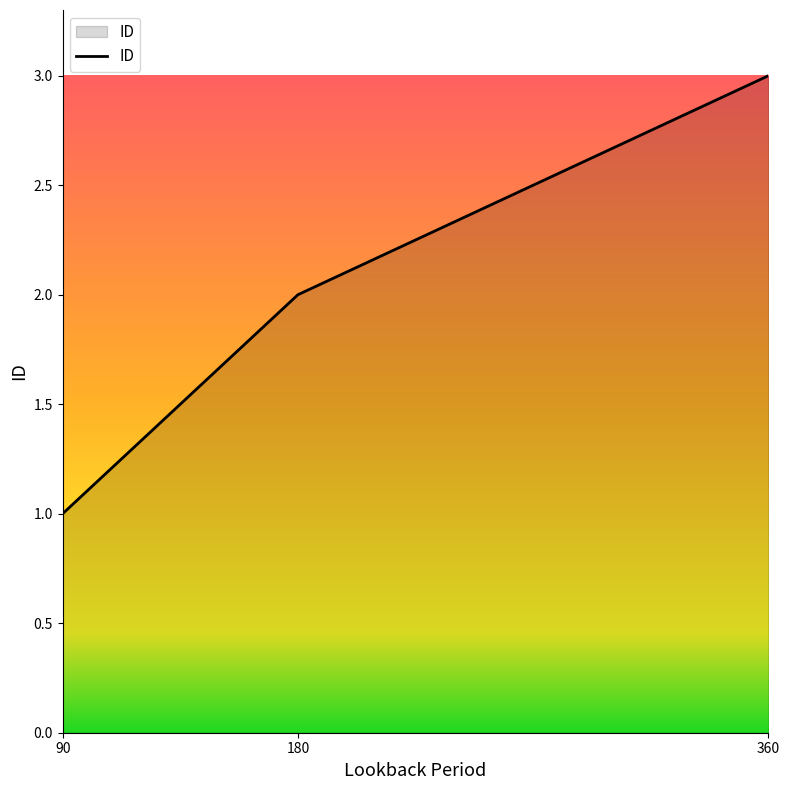

Read the value at 90.

1